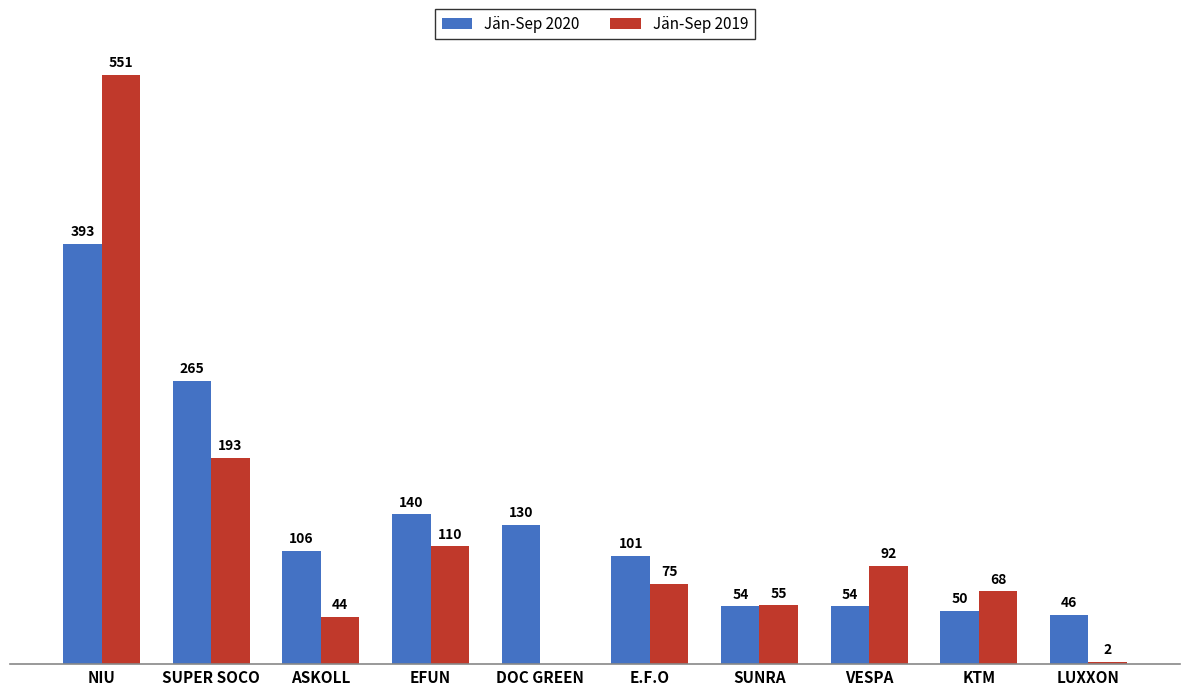

At which label is Jän-Sep 2019 closest to 275?

SUPER SOCO